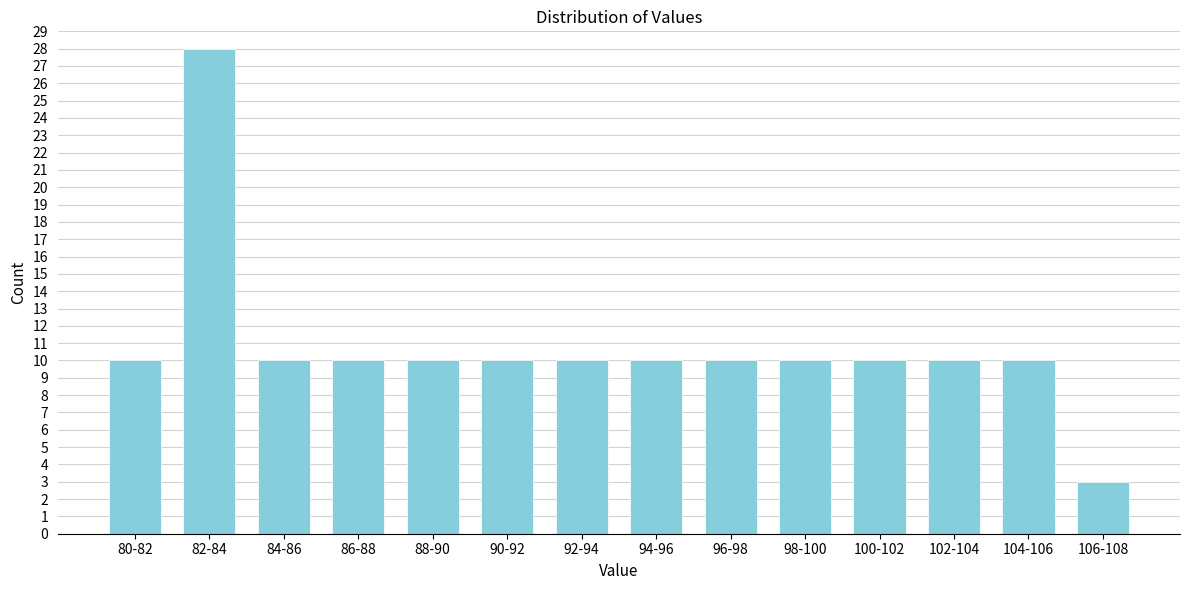

Reading left to right, extract all data points from this chart.

10	28	10	10	10	10	10	10	10	10	10	10	10	3